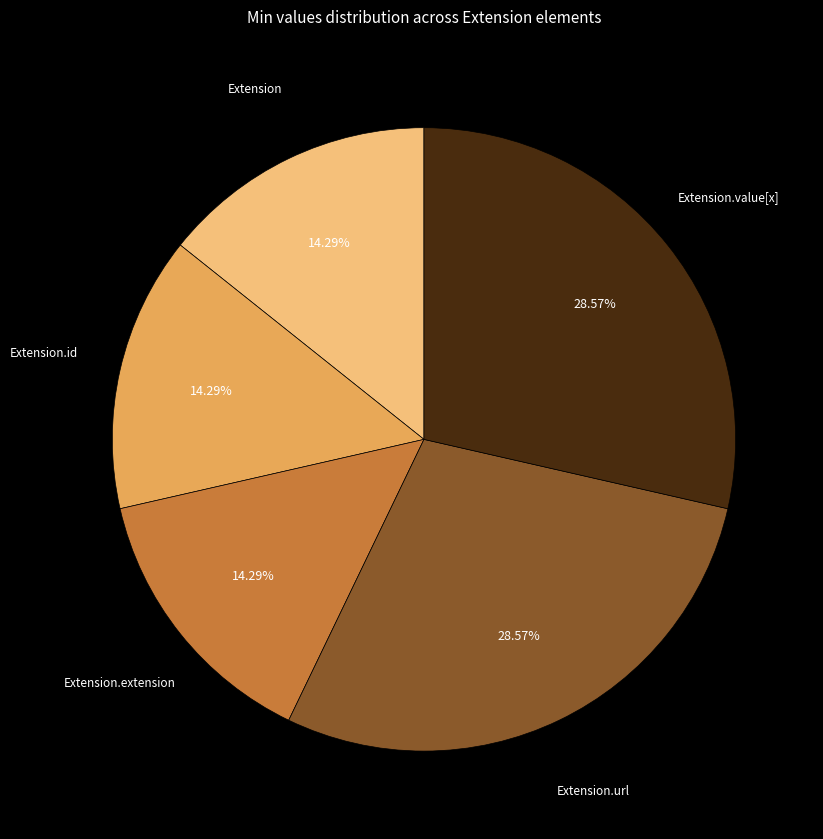

Is there a majority slice in this chart?

No